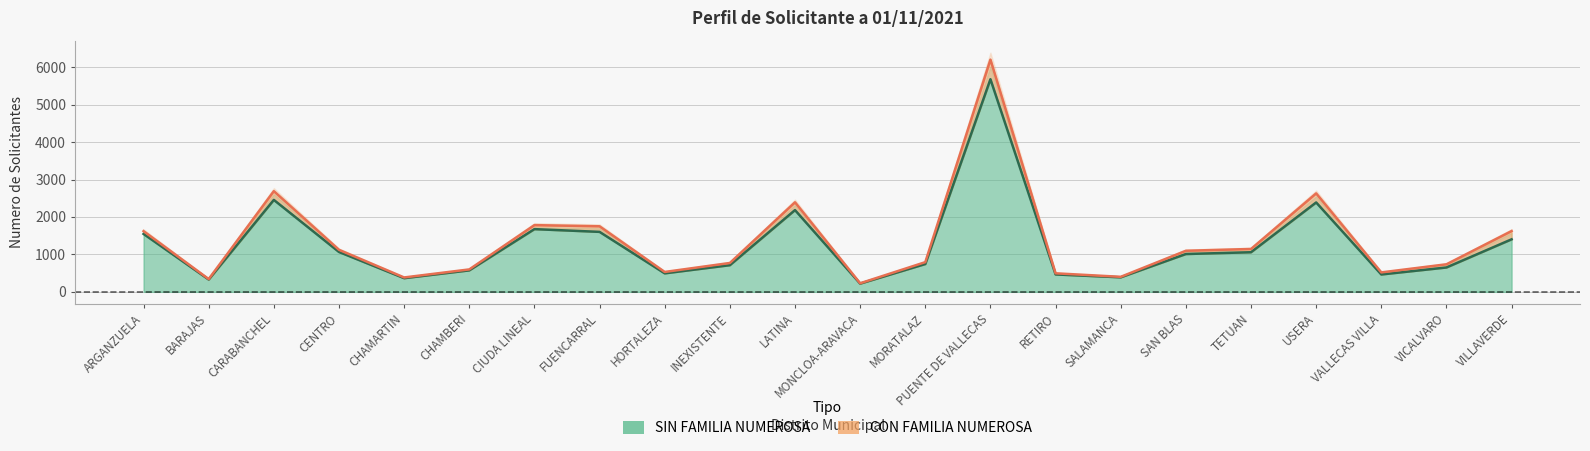

The value at INEXISTENTE is 281. True or false?

False